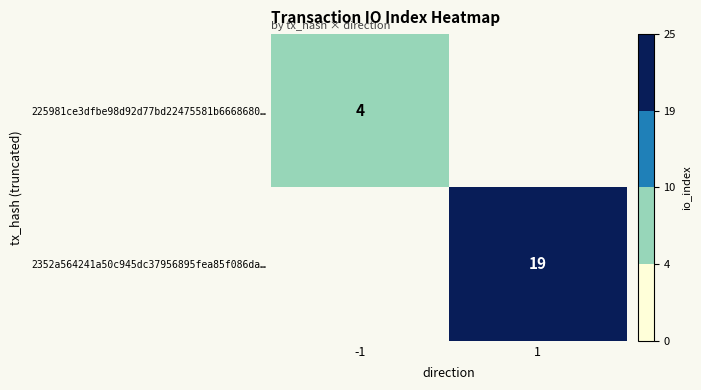

The 225981ce3dfbe98d92d77bd22475581b6668680… series shows 4 at -1. True or false?

True